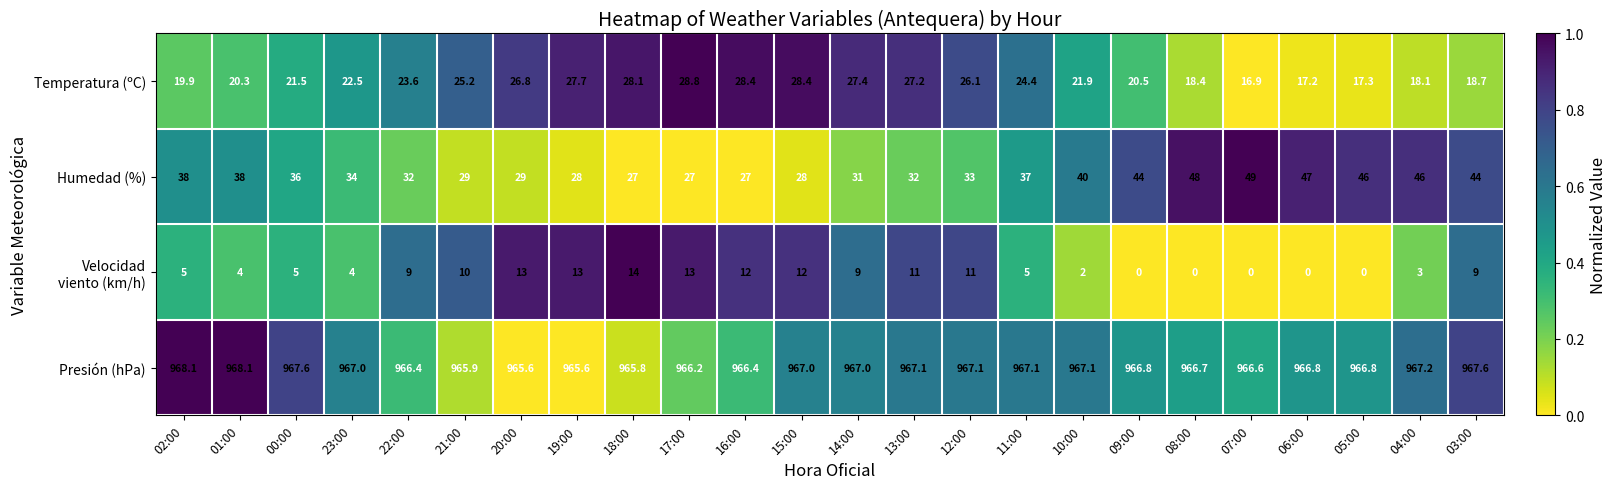

What is the sum of all Presión (hPa) values?

23203.6